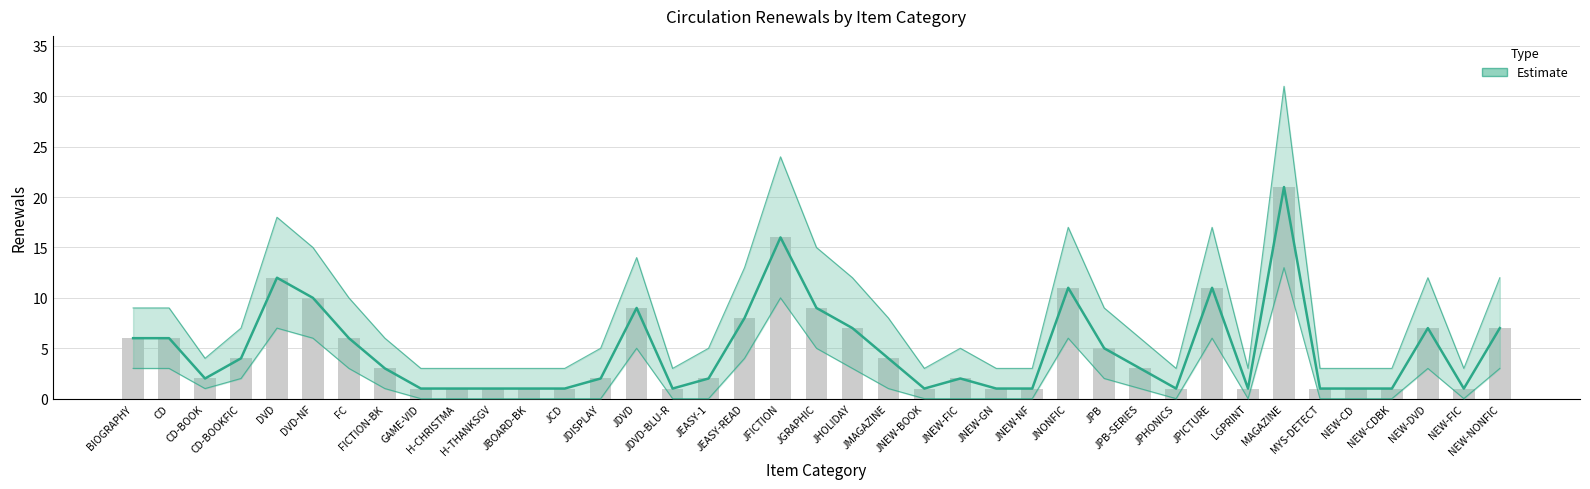

Reading left to right, list all the values displayed in this chart.

6	6	2	4	12	10	6	3	1	1	1	1	1	2	9	1	2	8	16	9	7	4	1	2	1	1	11	5	3	1	11	1	21	1	1	1	7	1	7